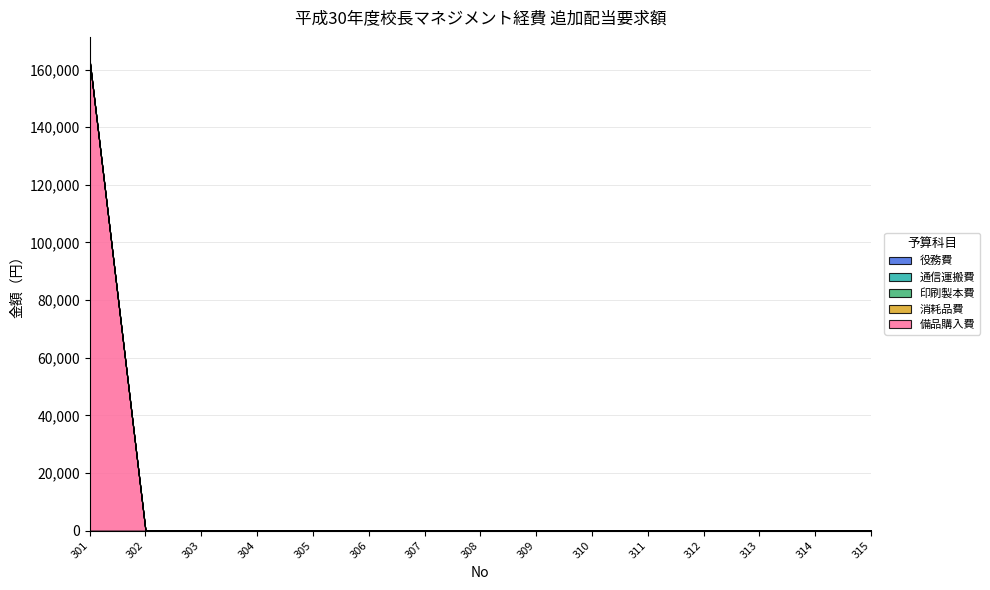

Does the chart have visible grid lines?

Yes